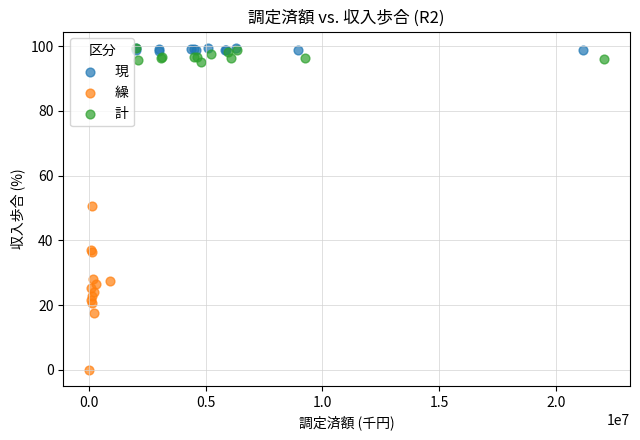

Which series reaches the minimum Y coordinate?

繰